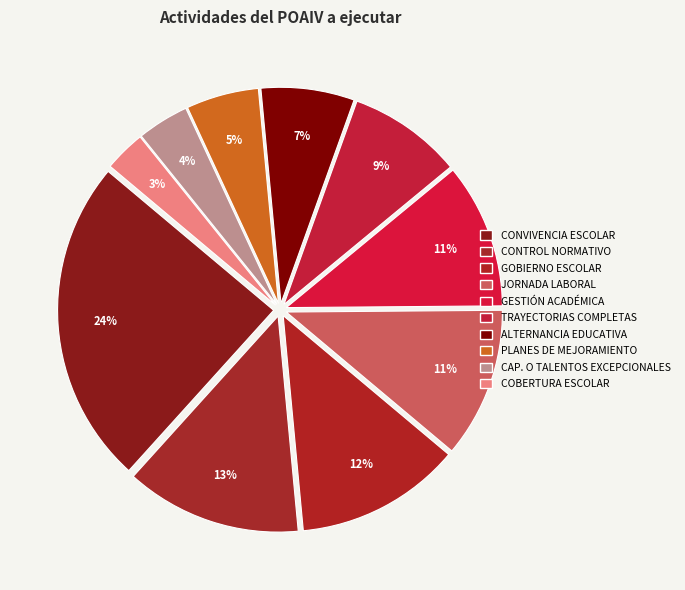

Which category has the biggest portion of the pie?

CONVIVENCIA ESCOLAR